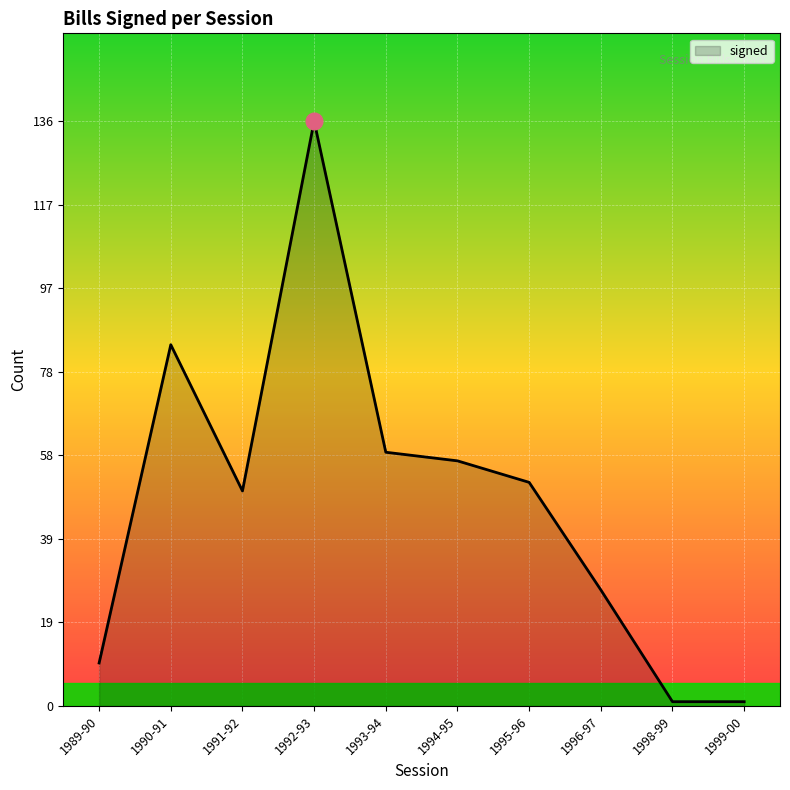

True or false: the data has more than 2 interior local peaks.

False